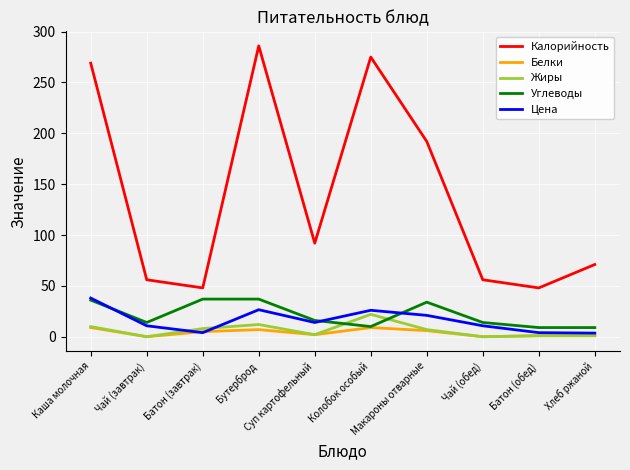

How many categories are shown in the chart?

10